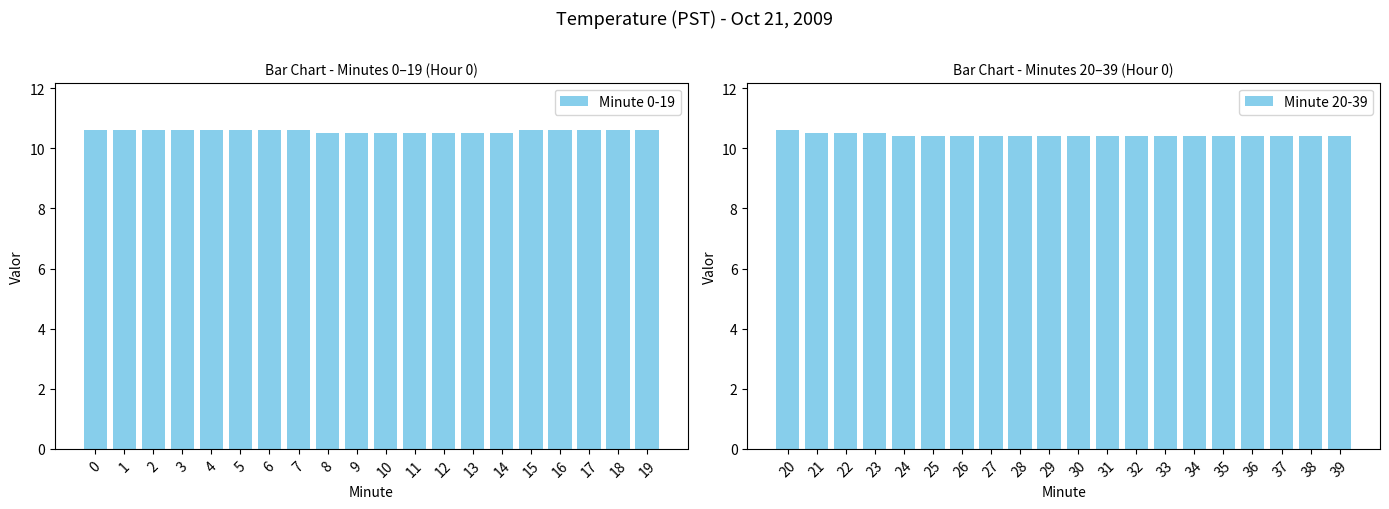

What is the average value of the Minute 20-39 series?

10.4